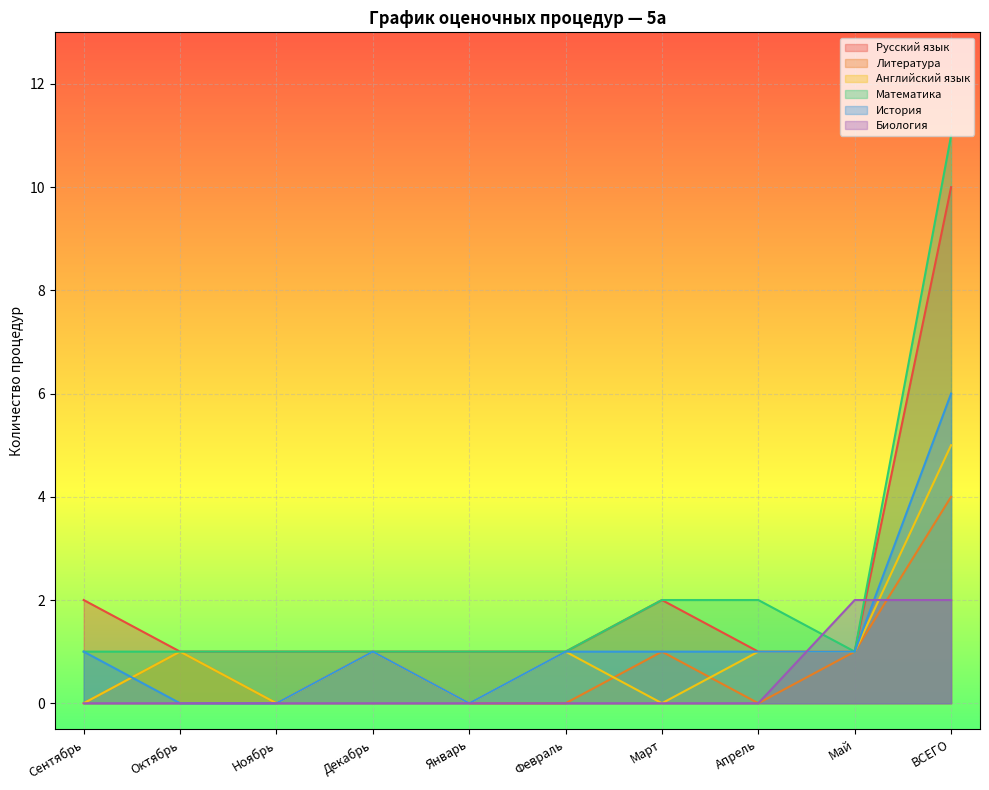

How many lines are shown in the chart?

6